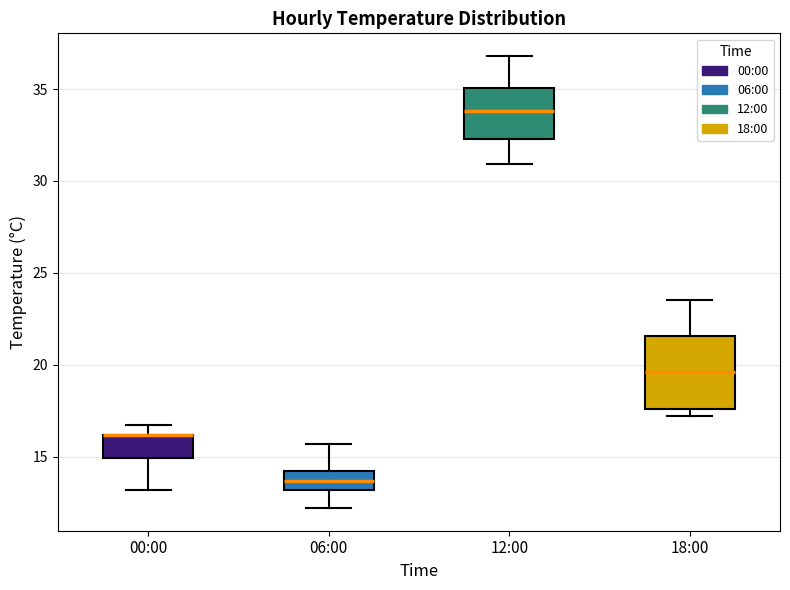

Reading left to right, transcribe this box plot: for each box, give where its median line is, the range the box spans, and where its two whiskers end, as read against the y-axis. The values are not printed on the chart, so give them approximately, as read against the axis.

00:00: median 16.0 (drawn on the box's upper edge), box 15.0 to 16.0, whiskers 13.0 to 16.5
06:00: median 13.5, box 13.0 to 14.0, whiskers 12.0 to 15.5
12:00: median 34.0, box 32.5 to 35.0, whiskers 31.0 to 37.0
18:00: median 19.5, box 17.5 to 21.5, whiskers 17.0 to 23.5